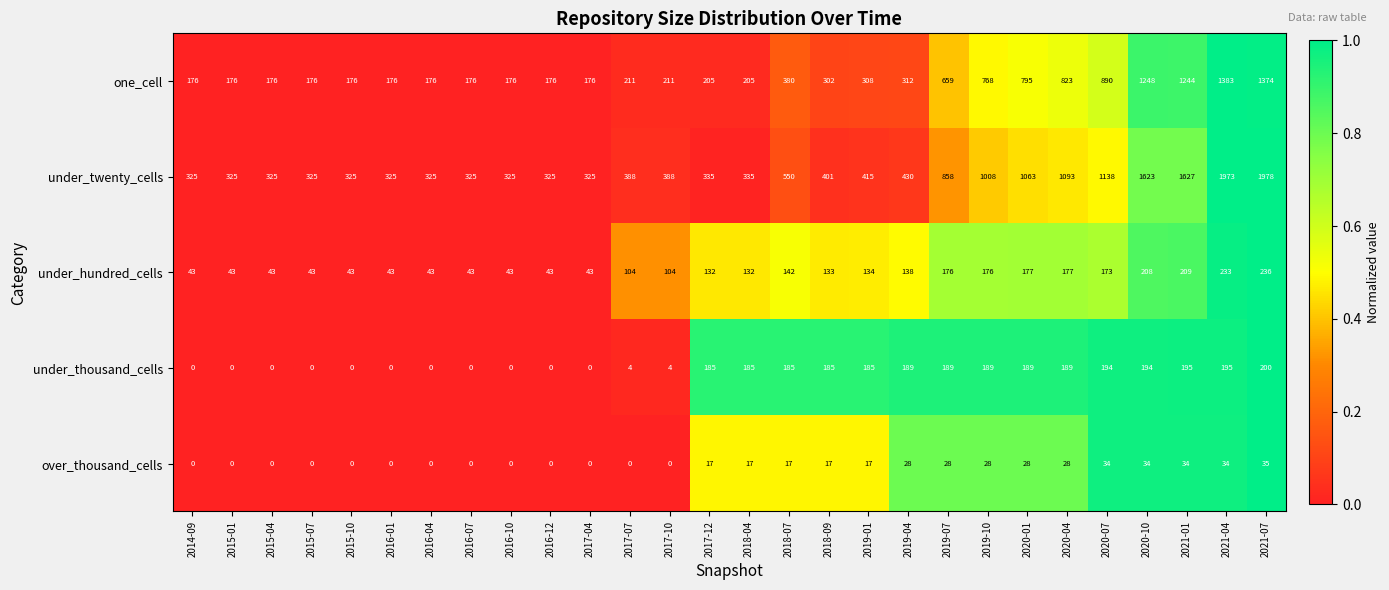

The under_thousand_cells series shows 185 at 2019-01. True or false?

True